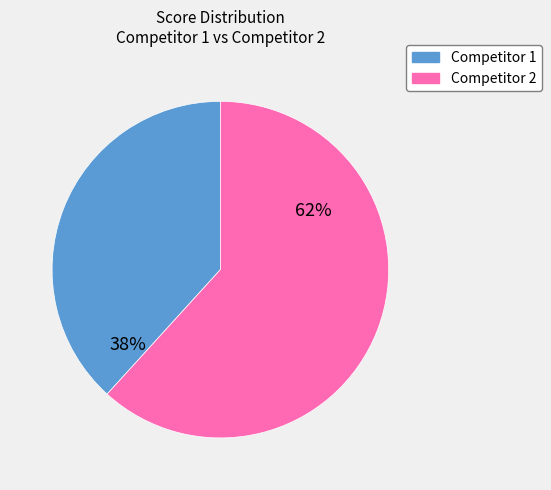

Is it true that Competitor 2 is 62% of the pie?

True